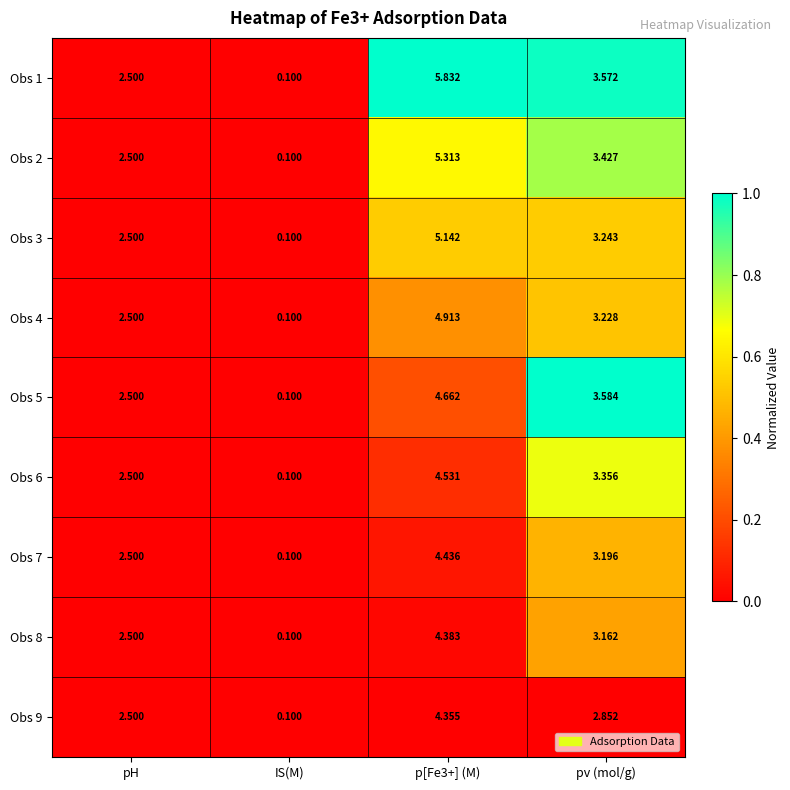

At which label is Obs 3 closest to 2?

pH